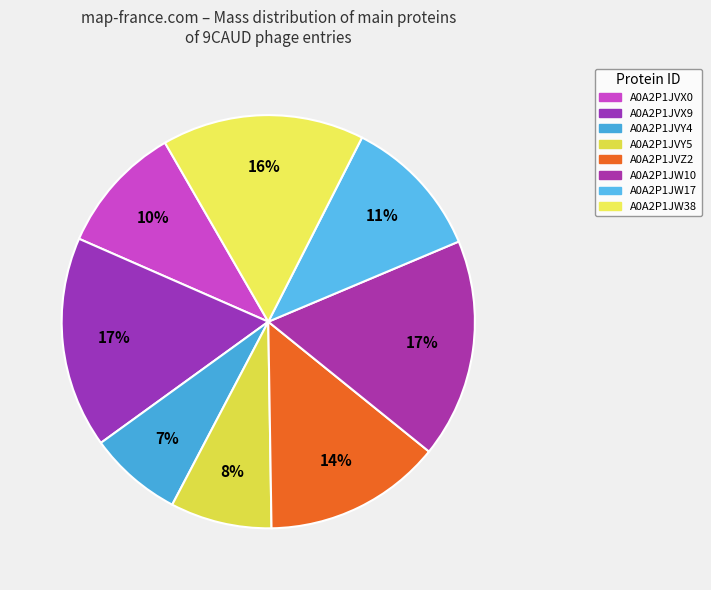

How many segments does this pie chart have?

8